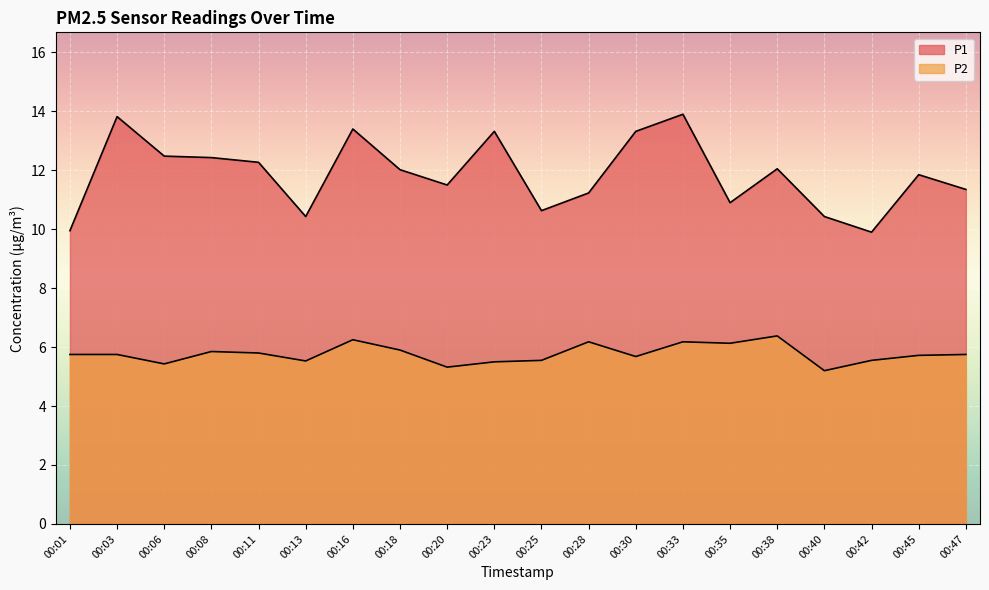

Rank the series by their average value, from lowest to highest.

P2, P1